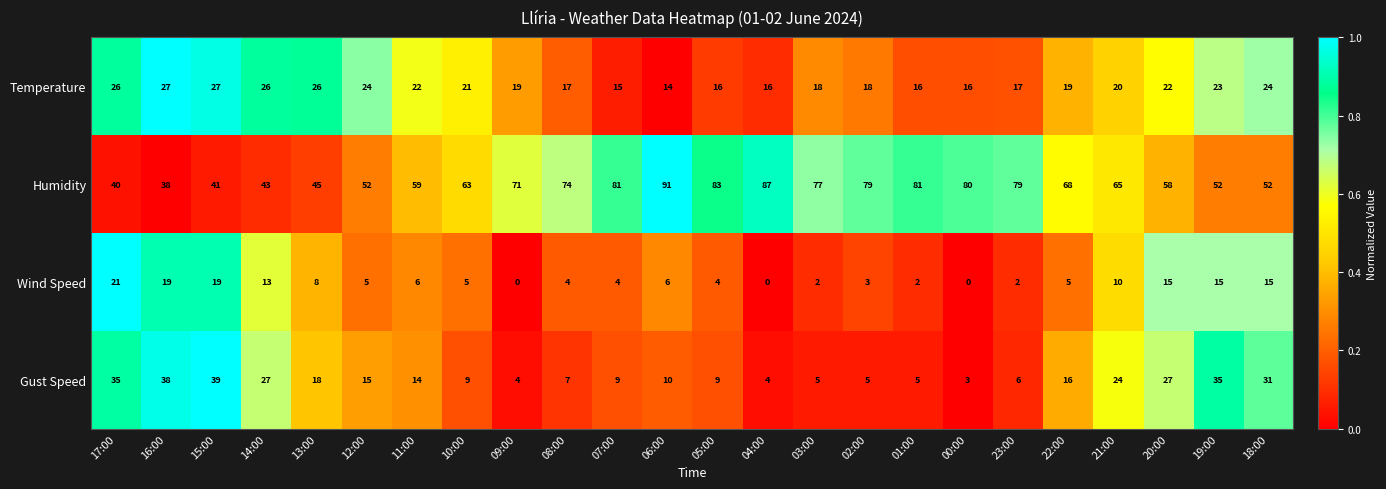

At which label does Temperature first exceed 20?

17:00